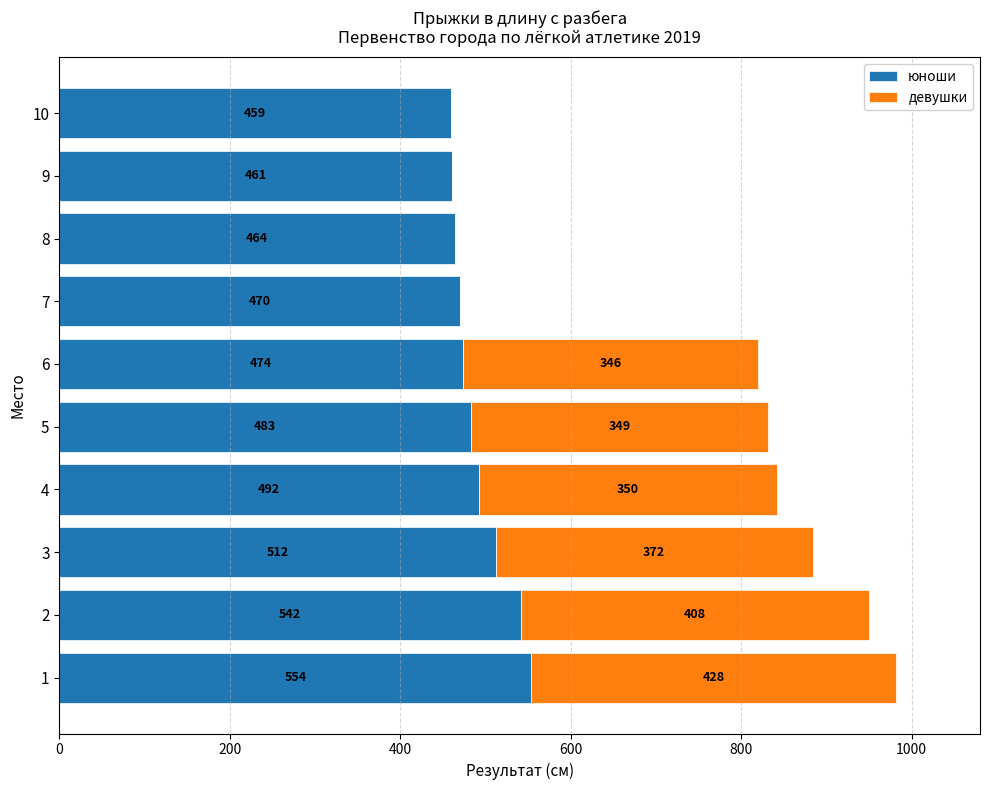

What is the sum of all юноши values?

4911